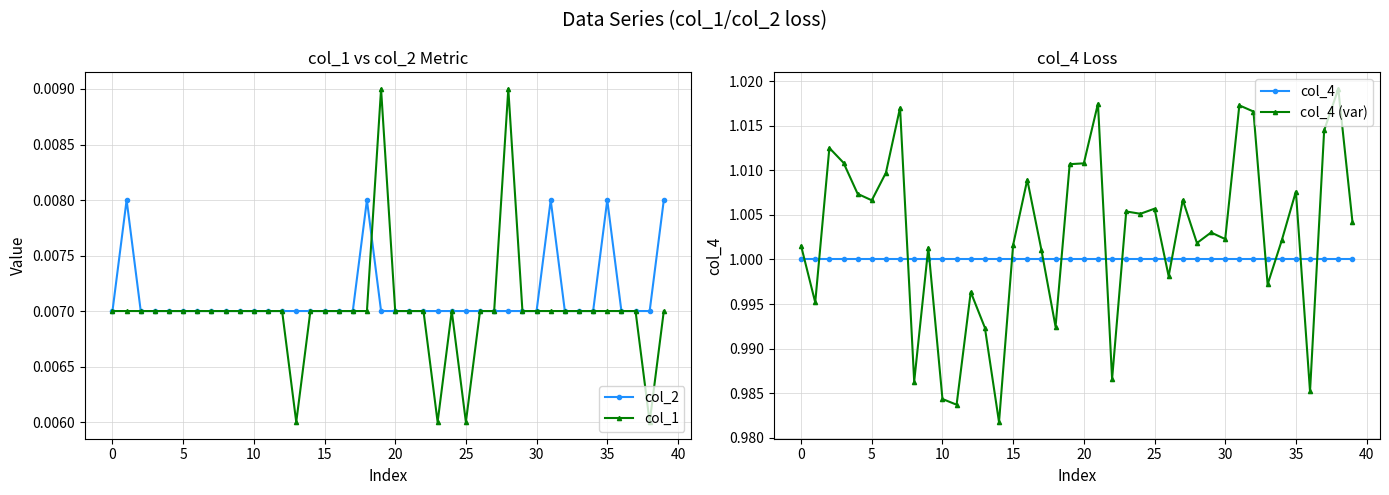

What is the label of the 12th point from the left?

11